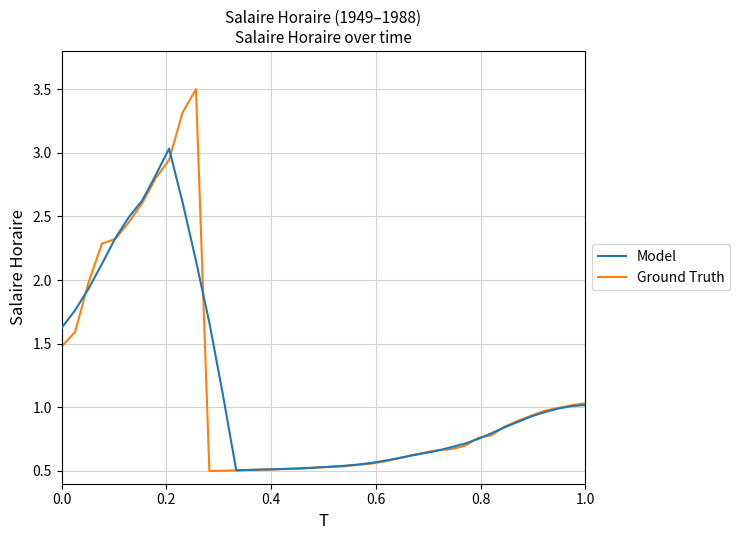

How many lines are shown in the chart?

2